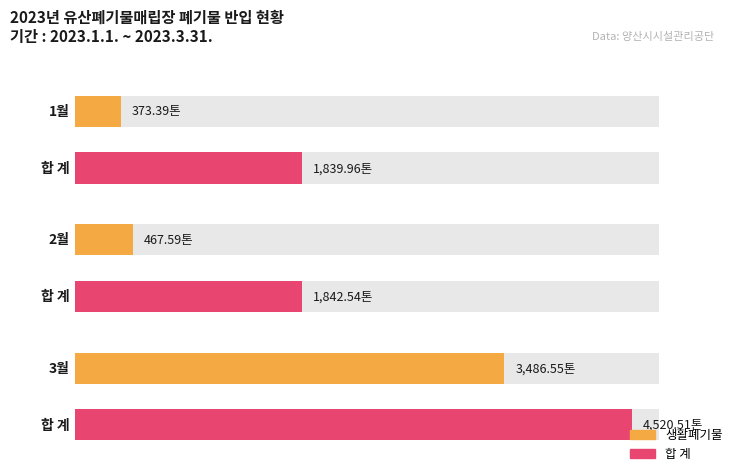

What position from the left is 3월?

3